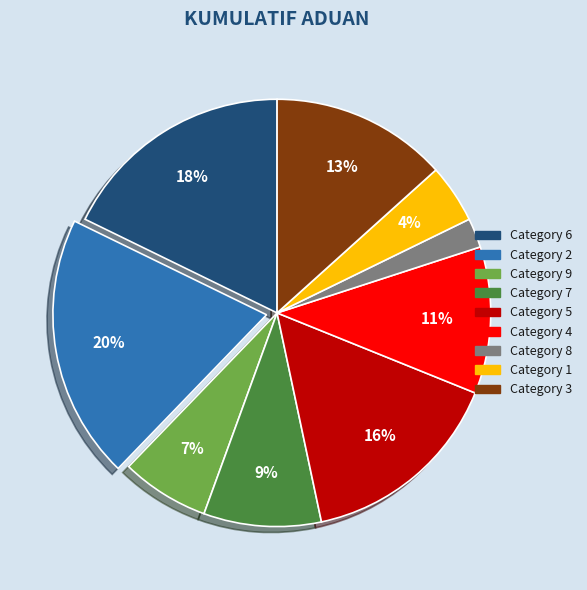

The Category 6 slice represents 18% of the pie. True or false?

True